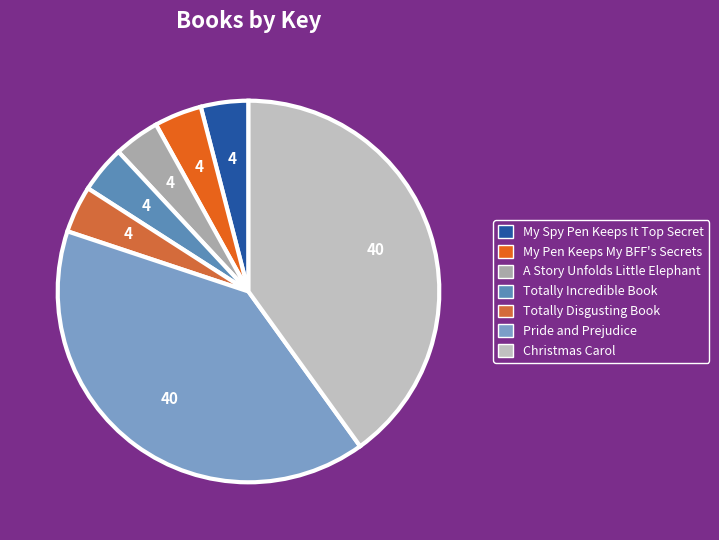

To the nearest percent, what is the average slice percentage?

14%